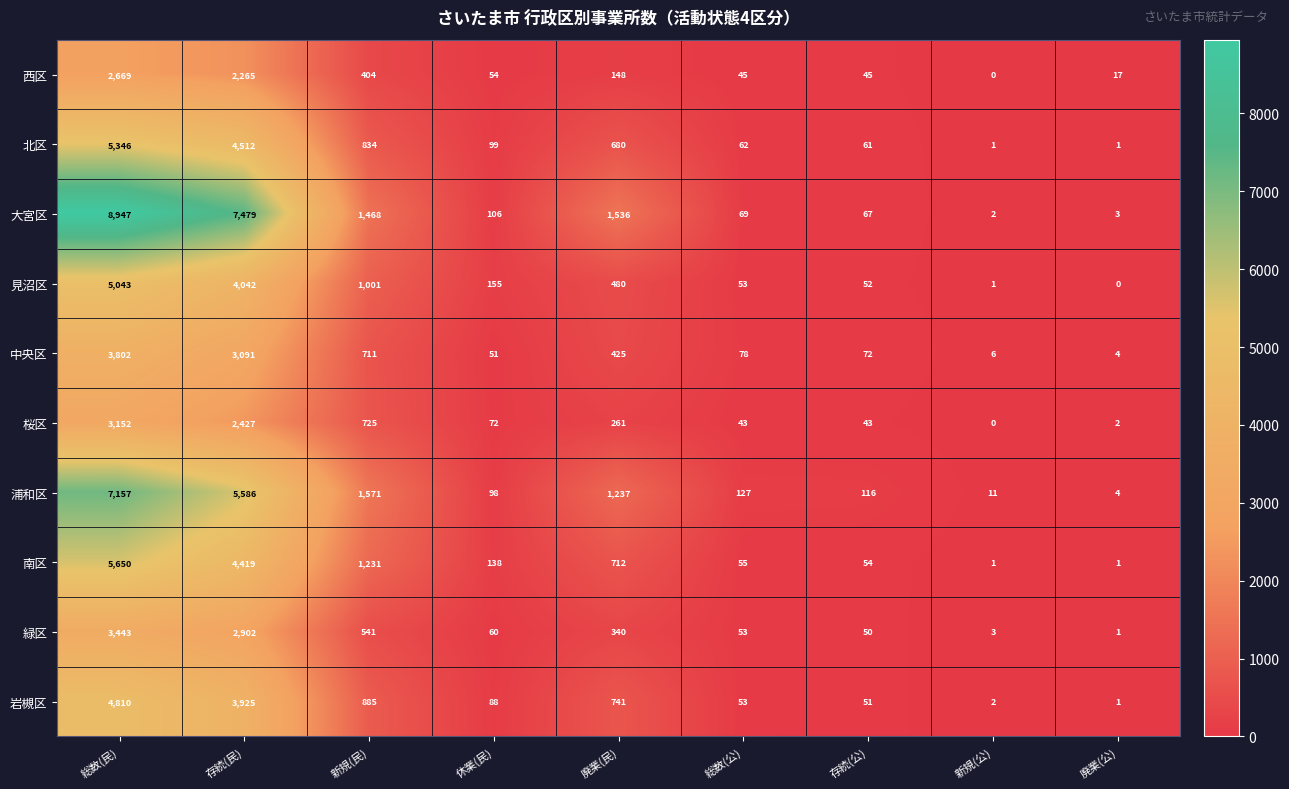

What is the difference between the maximum and minimum values in the 西区 series?

2669